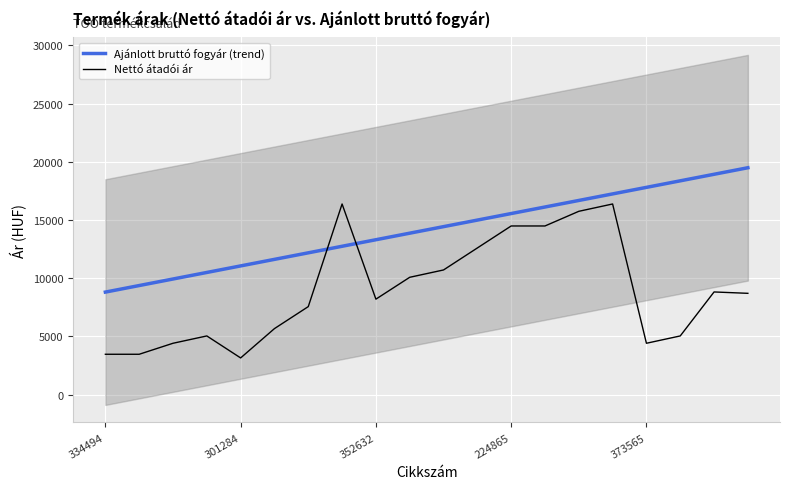

The value of Nettó átadói ár at 224865 is 14487.6. True or false?

True